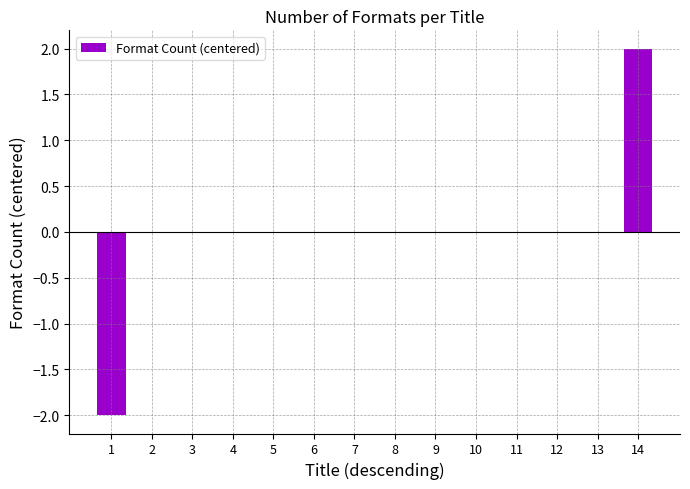

What is the change in value from 1 to 9?

+2